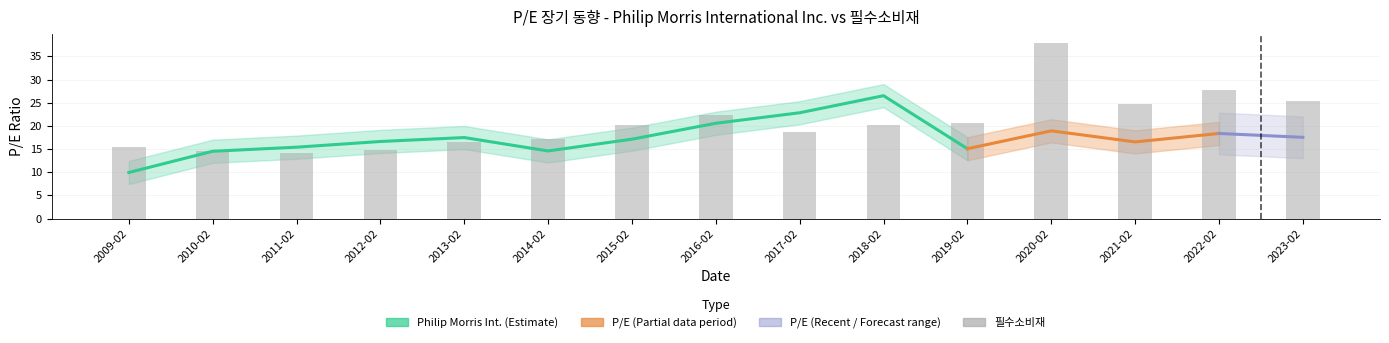

What is the approximate value at 2021-02?

24.7